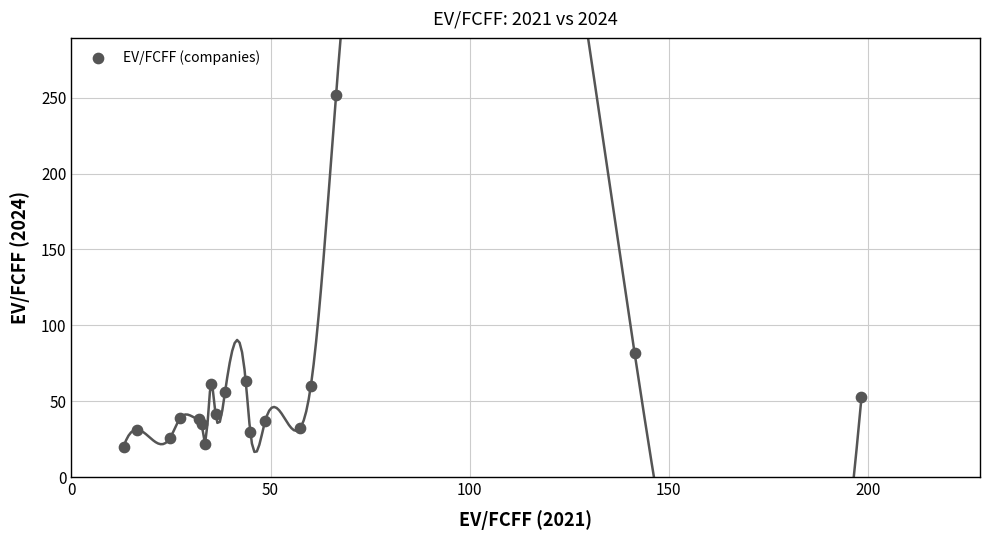

What Y value in the scatter plot is closest to 135?

81.5